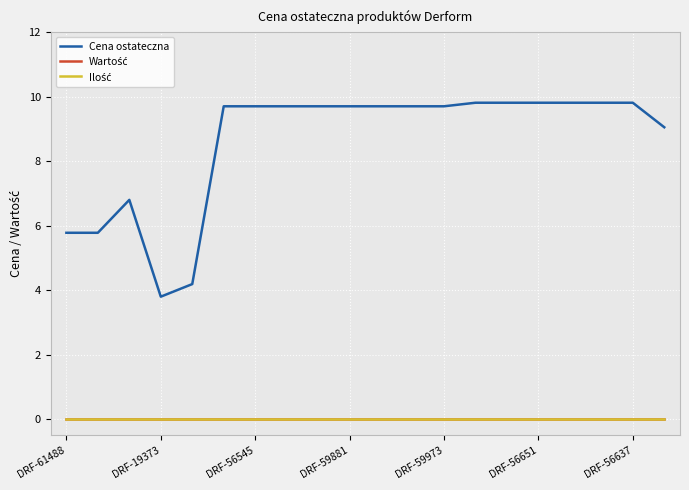

At which category does the chart reach its peak across all series?

13